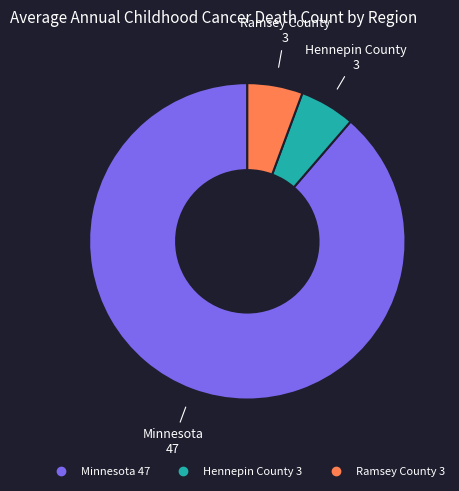

Between Minnesota and Hennepin County, which is larger?

Minnesota